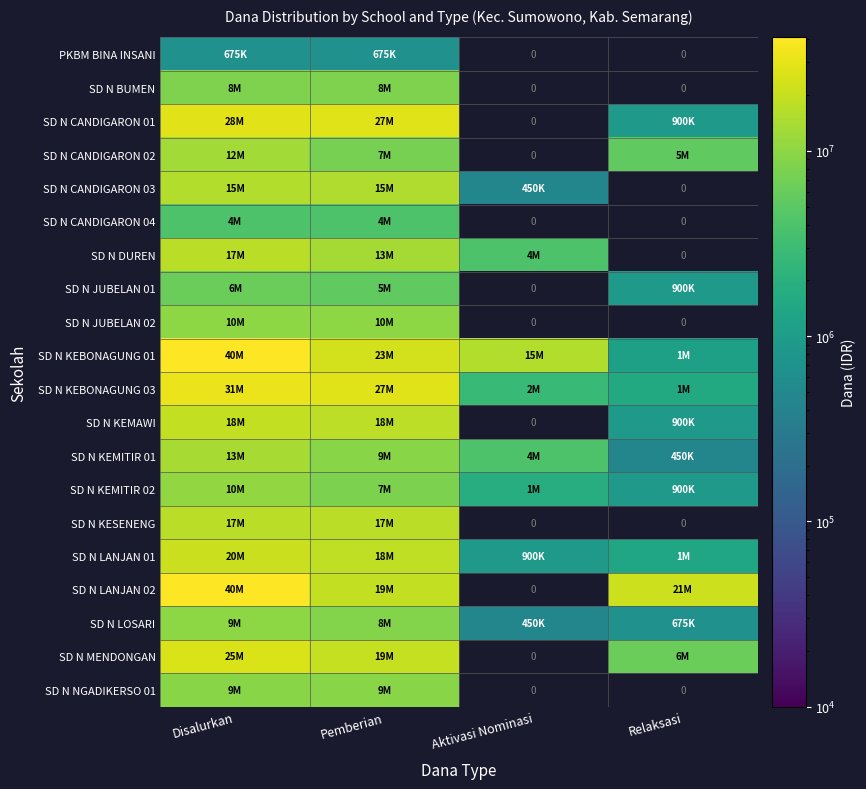

List the series in order of their peak value, highest first.

SD N LANJAN 02, SD N KEBONAGUNG 01, SD N KEBONAGUNG 03, SD N CANDIGARON 01, SD N MENDONGAN, SD N LANJAN 01, SD N KEMAWI, SD N KESENENG, SD N DUREN, SD N CANDIGARON 03, SD N KEMITIR 01, SD N CANDIGARON 02, SD N KEMITIR 02, SD N JUBELAN 02, SD N LOSARI, SD N NGADIKERSO 01, SD N BUMEN, SD N JUBELAN 01, SD N CANDIGARON 04, PKBM BINA INSANI